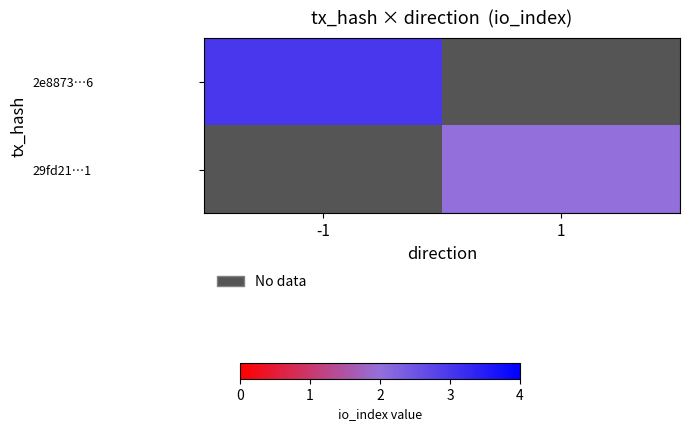

Rank the series by their maximum value, from highest to lowest.

2e8873…6, 29fd21…1